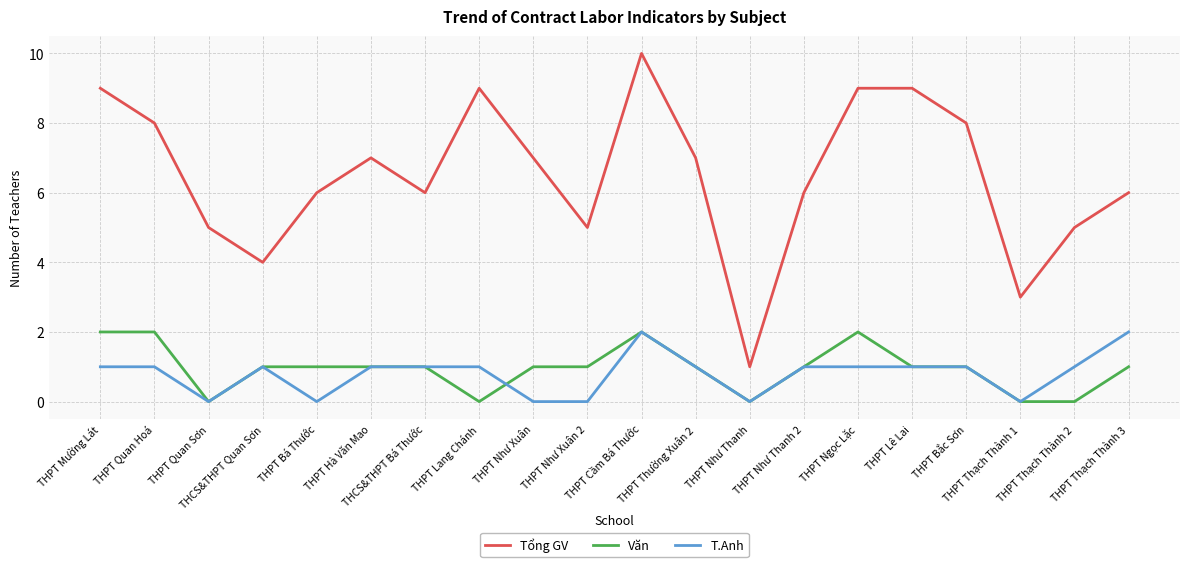

How many series are shown in this chart?

3